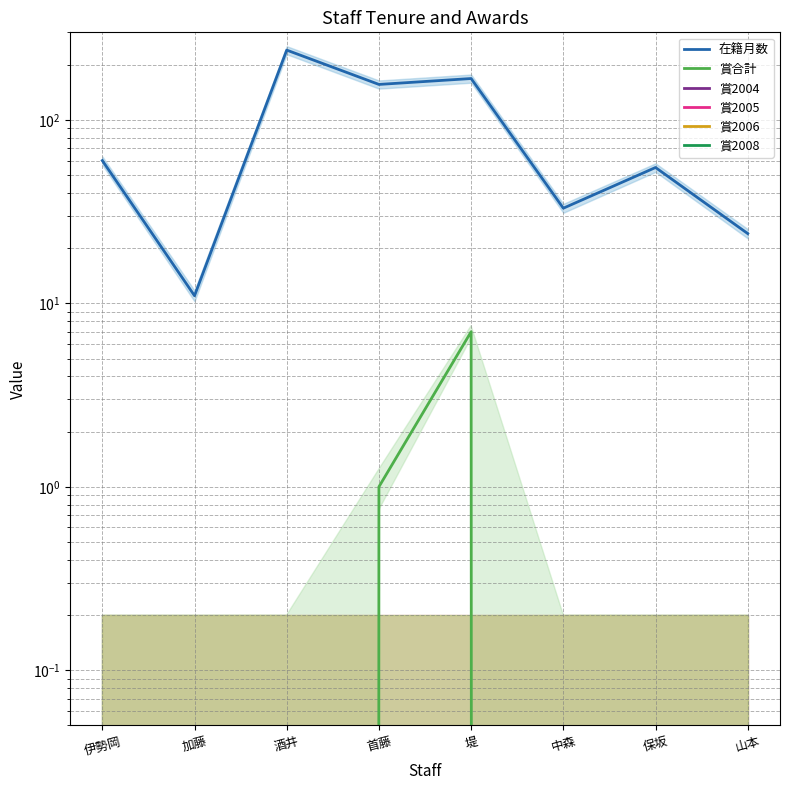

True or false: 賞2005 and 賞2004 cross at least once.

False